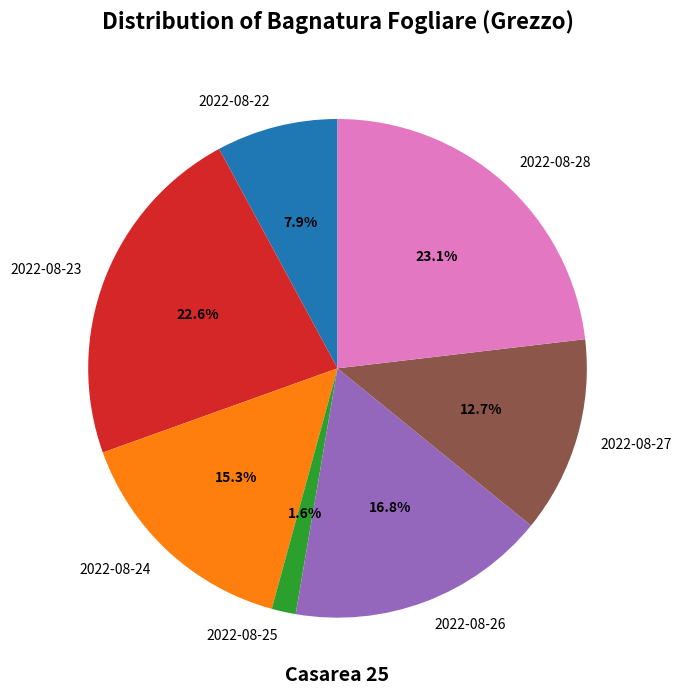

Rank the categories by value from highest to lowest.

2022-08-28, 2022-08-23, 2022-08-26, 2022-08-24, 2022-08-27, 2022-08-22, 2022-08-25